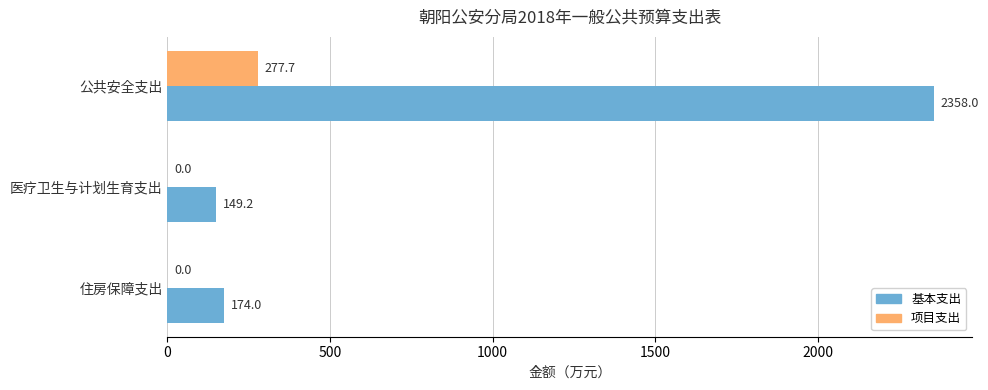

What is the maximum value for 项目支出?

277.7